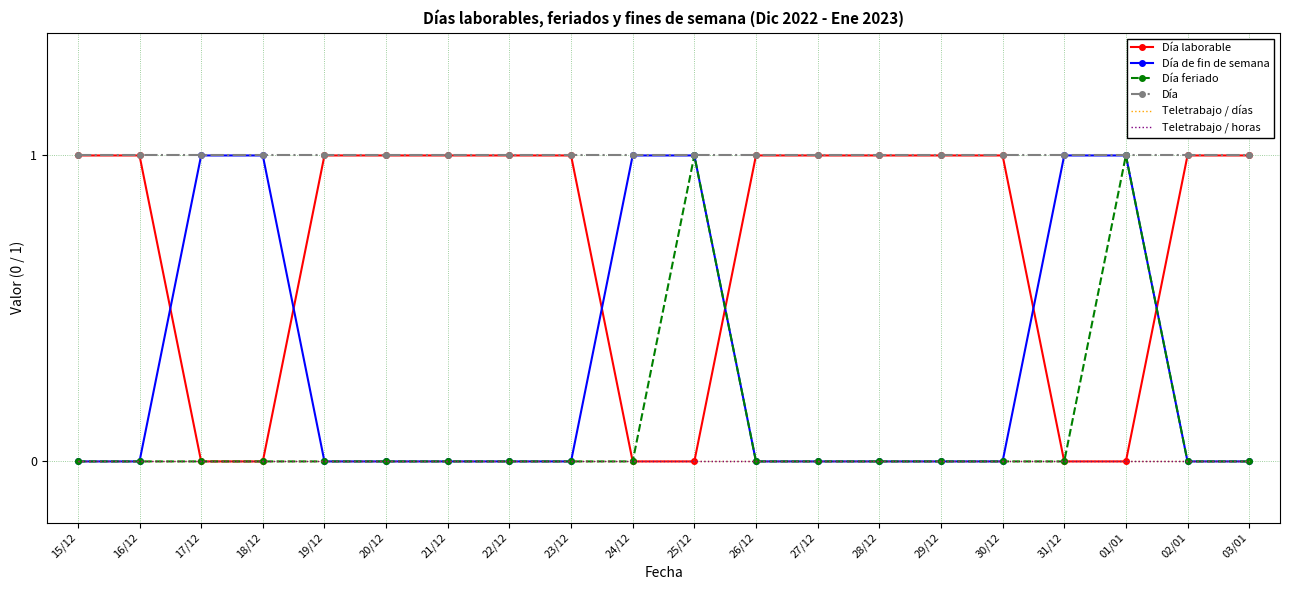

Does the chart have visible grid lines?

Yes